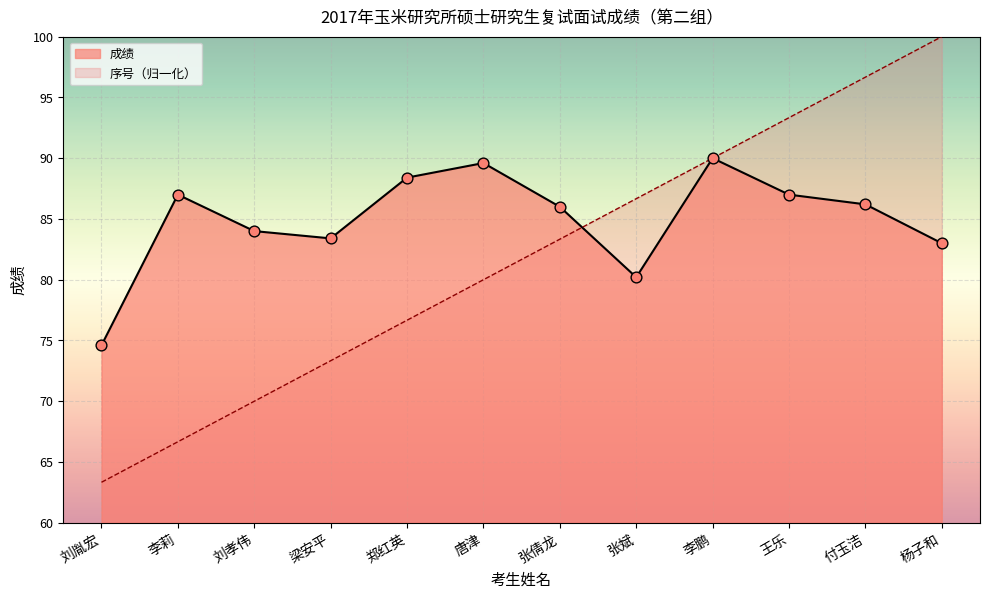

Which series has the largest total across all categories?

成绩